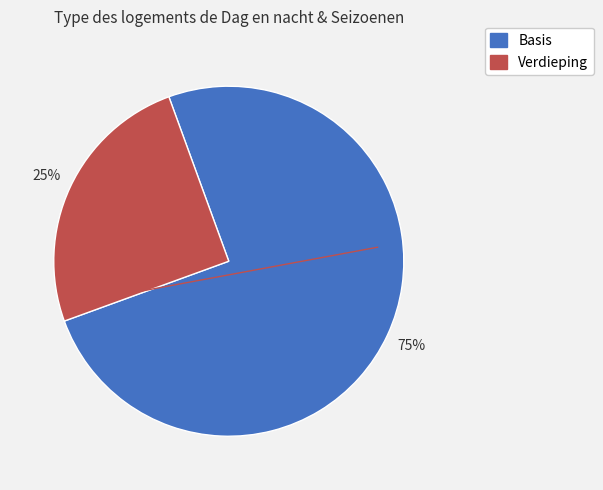

To the nearest percent, what is the difference between the largest and smallest slice percentages?

50%